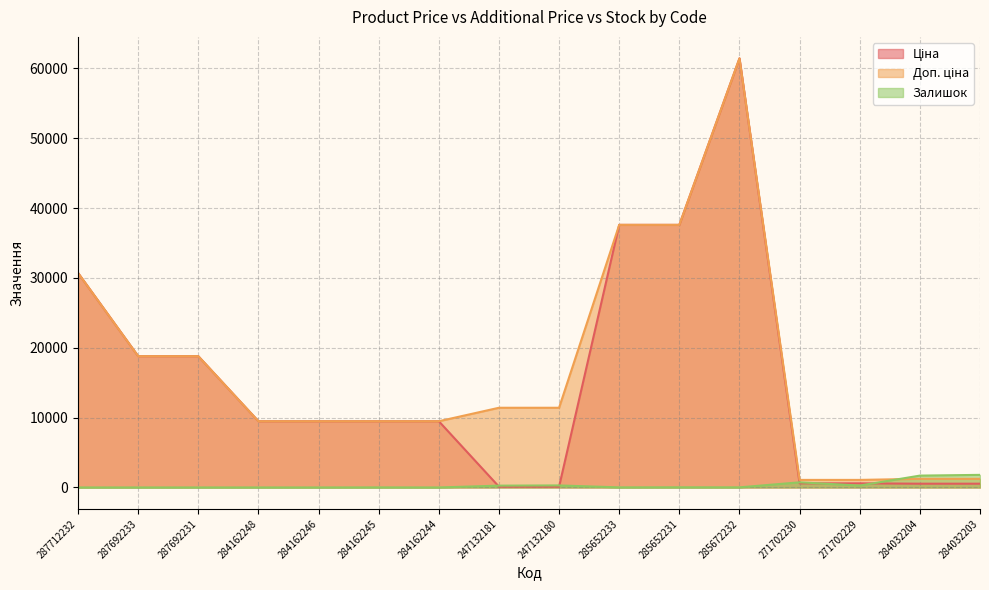

At which category is the sum across all series the highest?

285672232